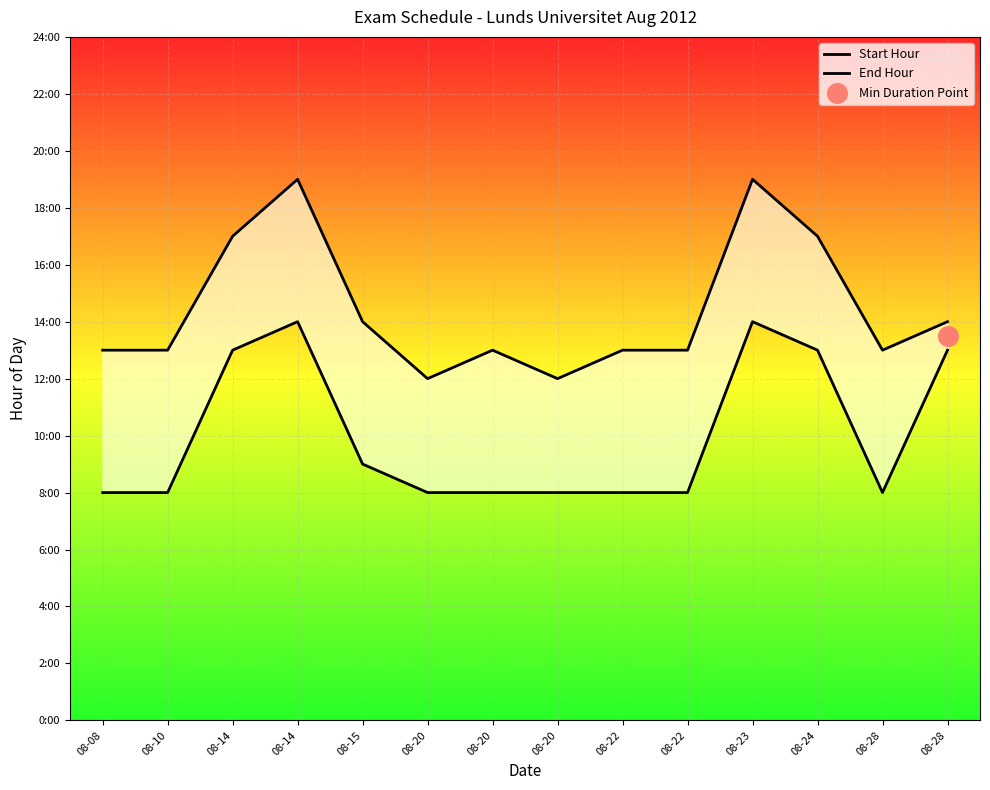

At how many categories does at least one series exceed 18?

2